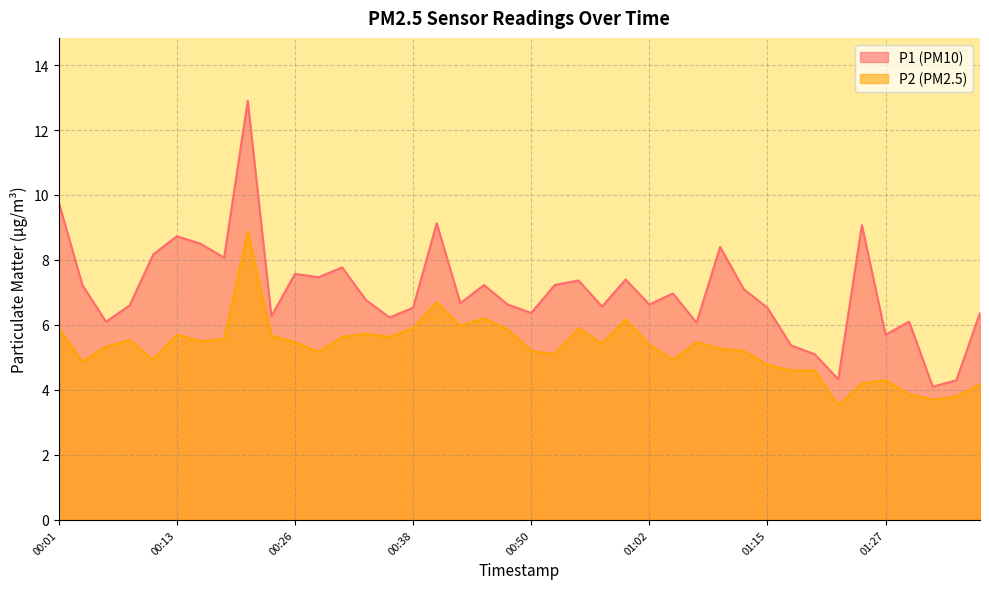

Is it true that P2 equals 8.9 at 00:21?

True